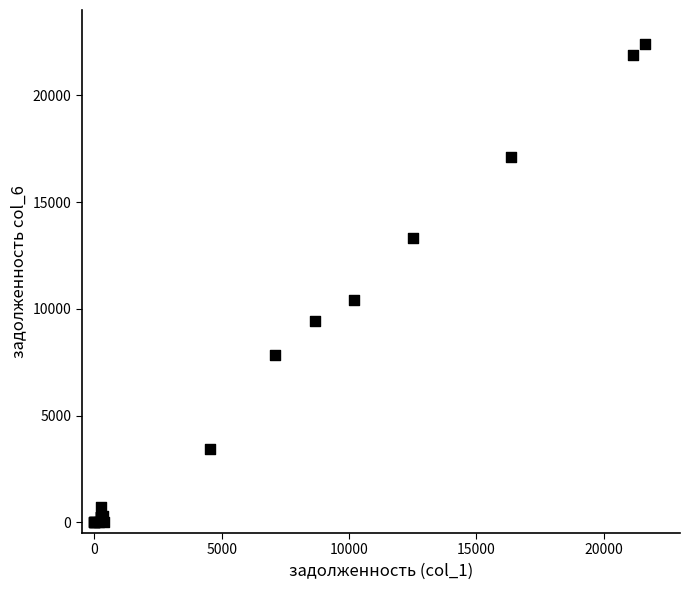

What Y value in the scatter plot is closest to 11204?

10419.0